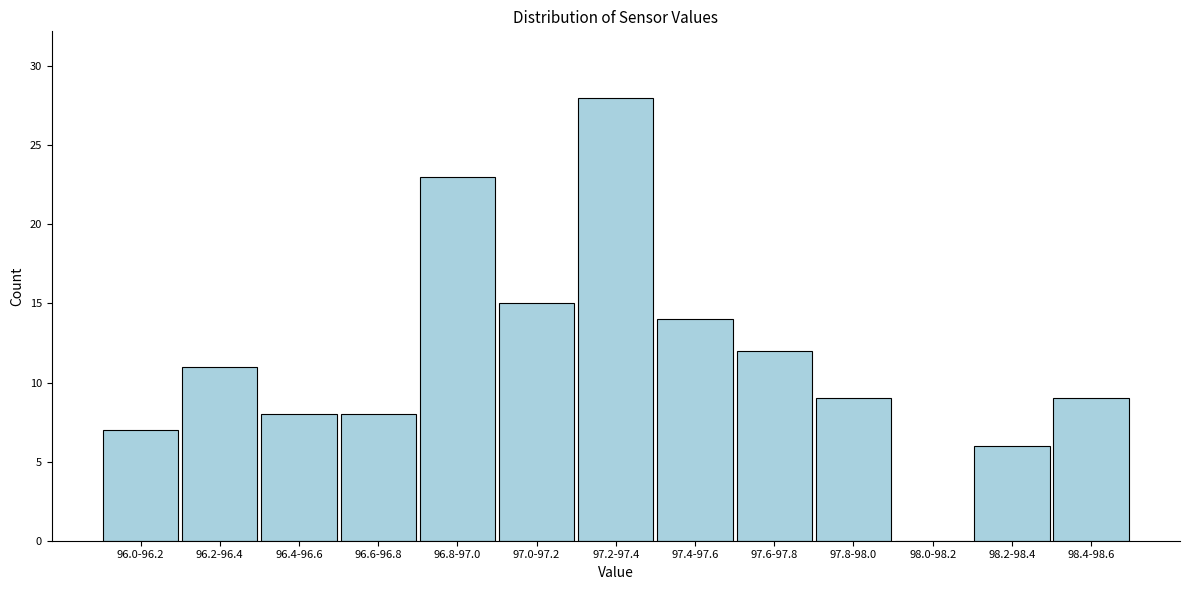

Reading left to right, extract all data points from this chart.

96.0-96.2=7	96.2-96.4=11	96.4-96.6=8	96.6-96.8=8	96.8-97.0=23	97.0-97.2=15	97.2-97.4=28	97.4-97.6=14	97.6-97.8=12	97.8-98.0=9	98.0-98.2=0	98.2-98.4=6	98.4-98.6=9